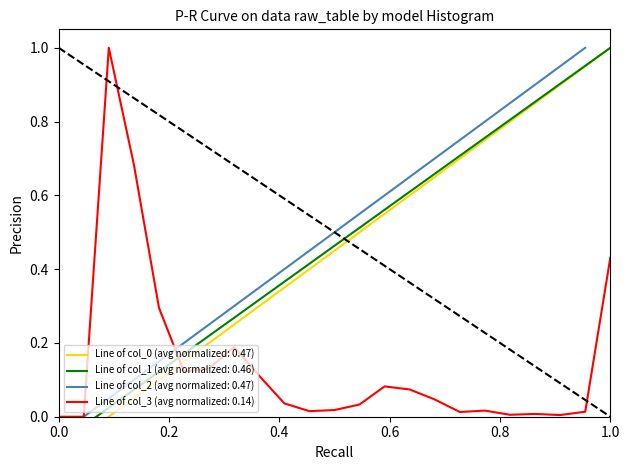

What is the sum of all col_1 values?

10.7